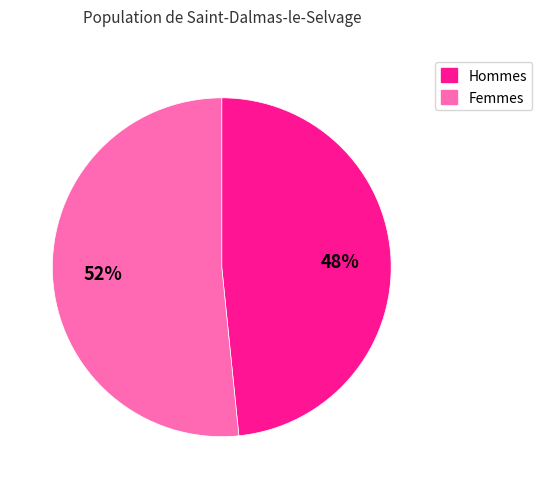

How many slices are in this pie chart?

2